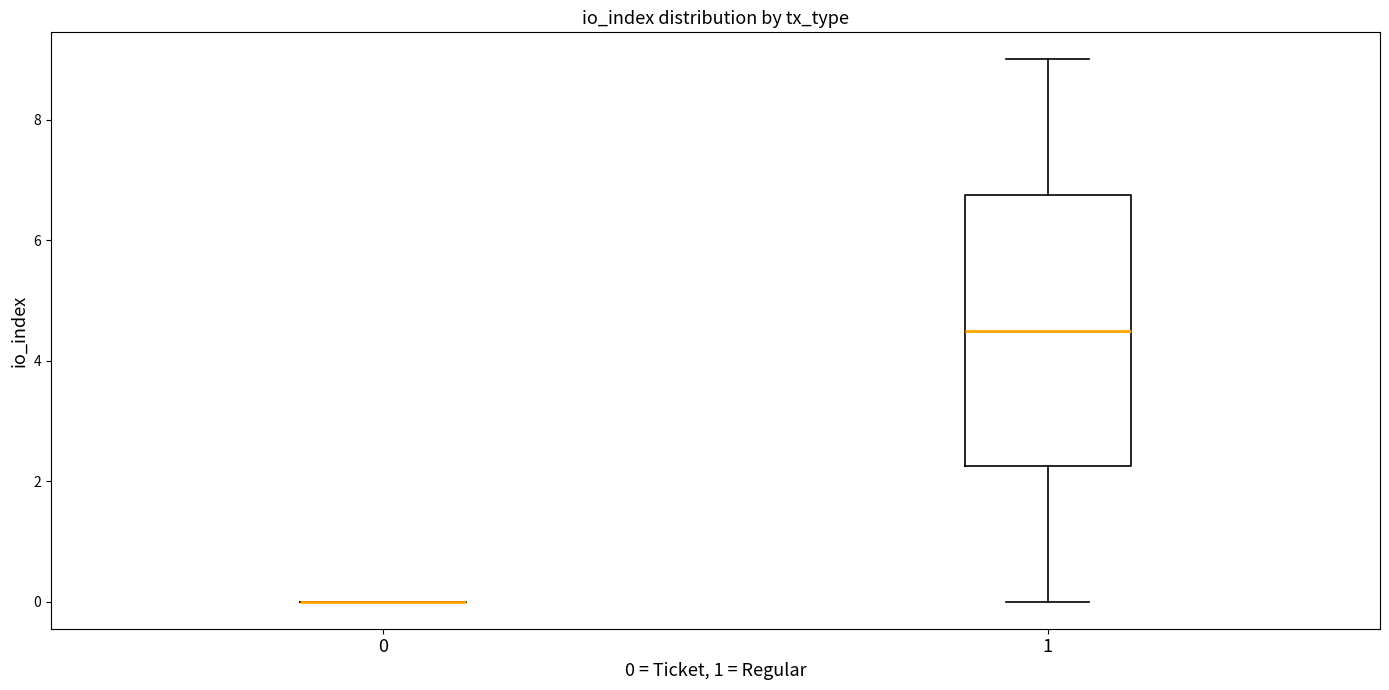

Reading left to right, transcribe this box plot: for each box, give where its median line is, the range the box spans, and where its two whiskers end, as read against the y-axis. The values are not printed on the chart, so give them approximately, as read against the axis.

0: box collapsed to a line at 0.0, whiskers 0.0 to 0.0
1: median 4.6, box 2.2 to 6.8, whiskers 0.0 to 9.0